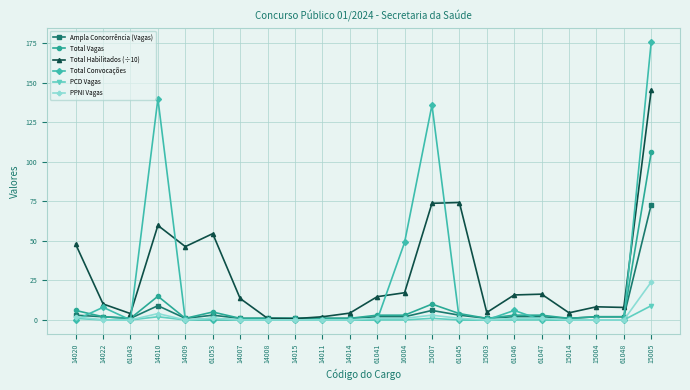

How many lines are shown in the chart?

6